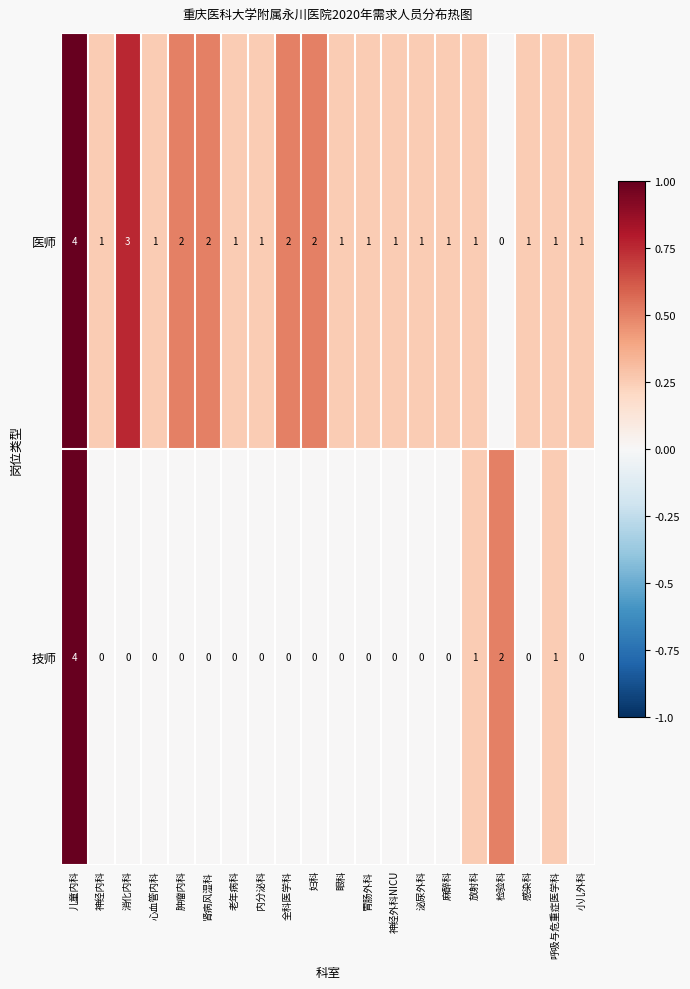

Which category has the highest value across all series?

儿童内科